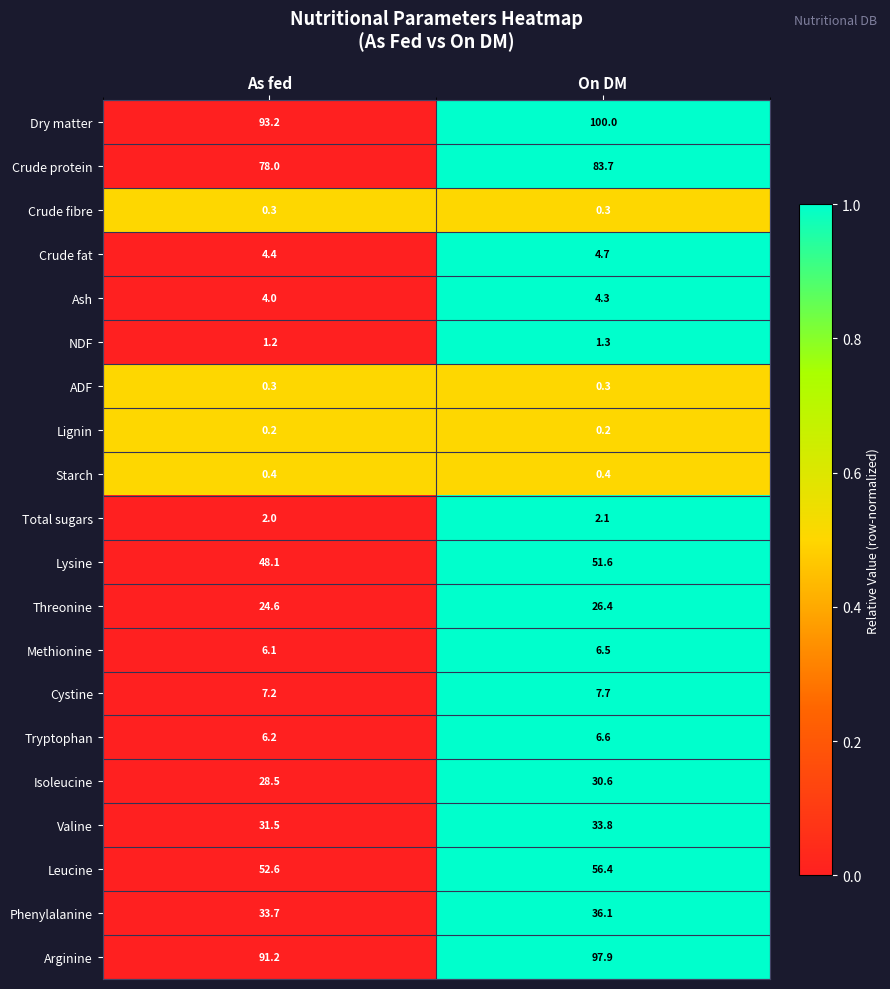

What is the difference between the Cystine values at On DM and As fed?

0.5